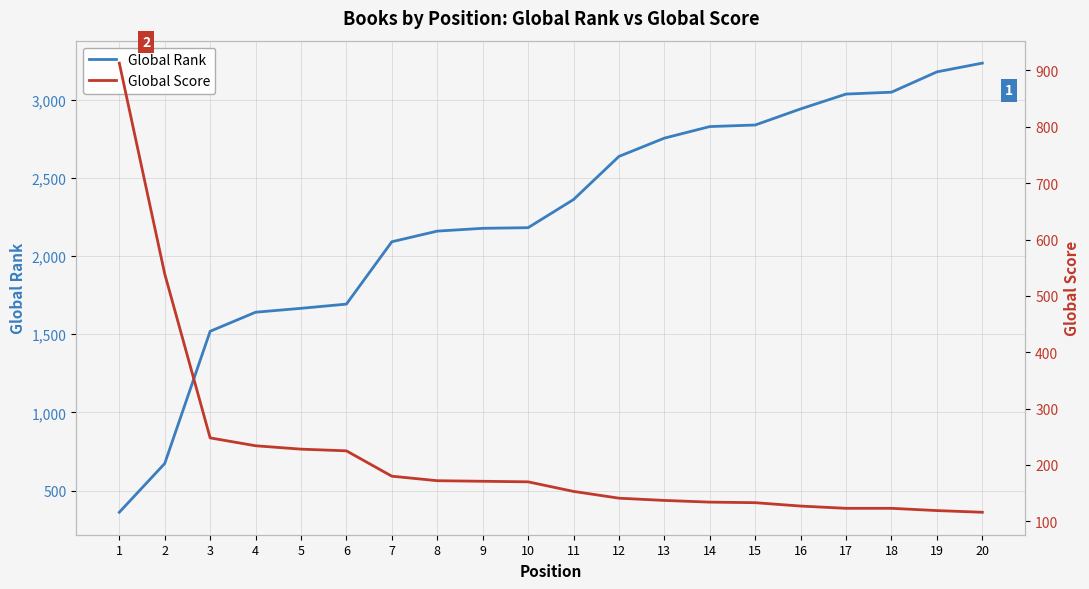

What is the value of the Global Score point at the 10th from the left?

170